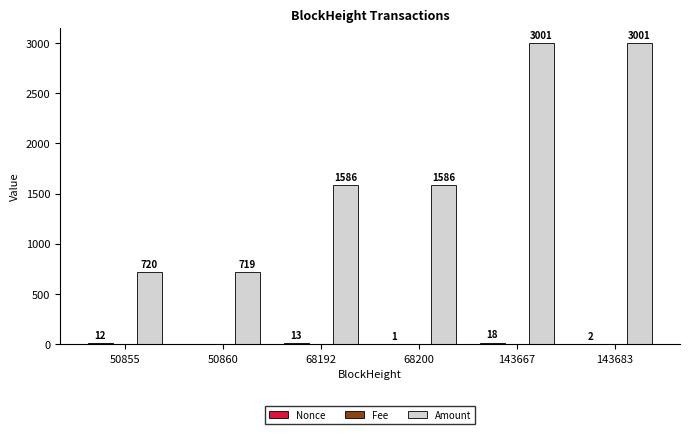

What is the highest value of the Amount series?

3001.0